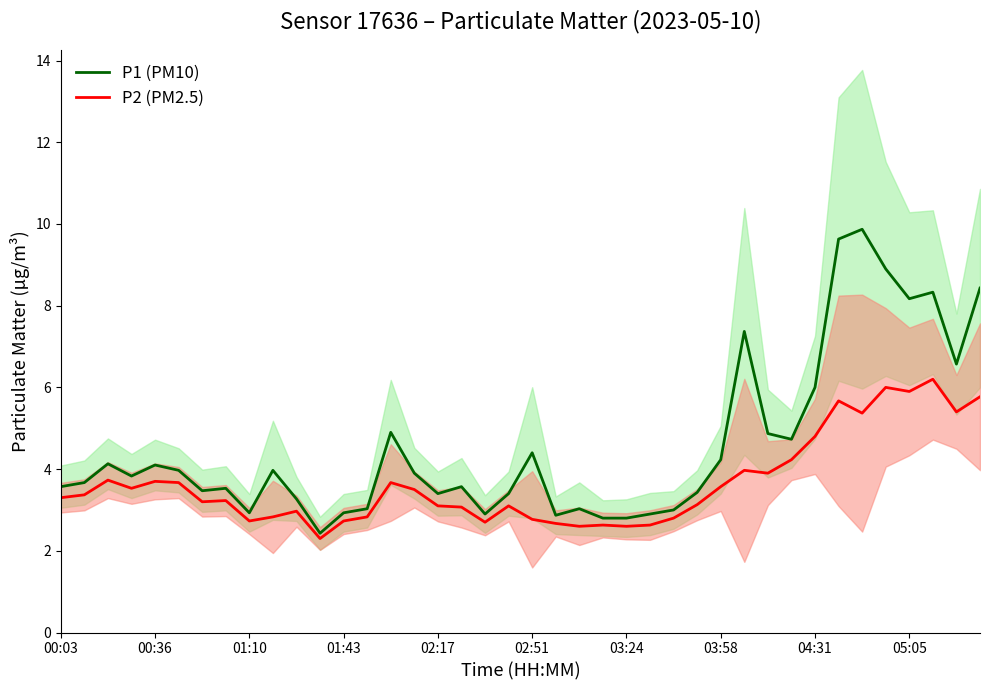

What is the total value across all series at 00:03?

6.9